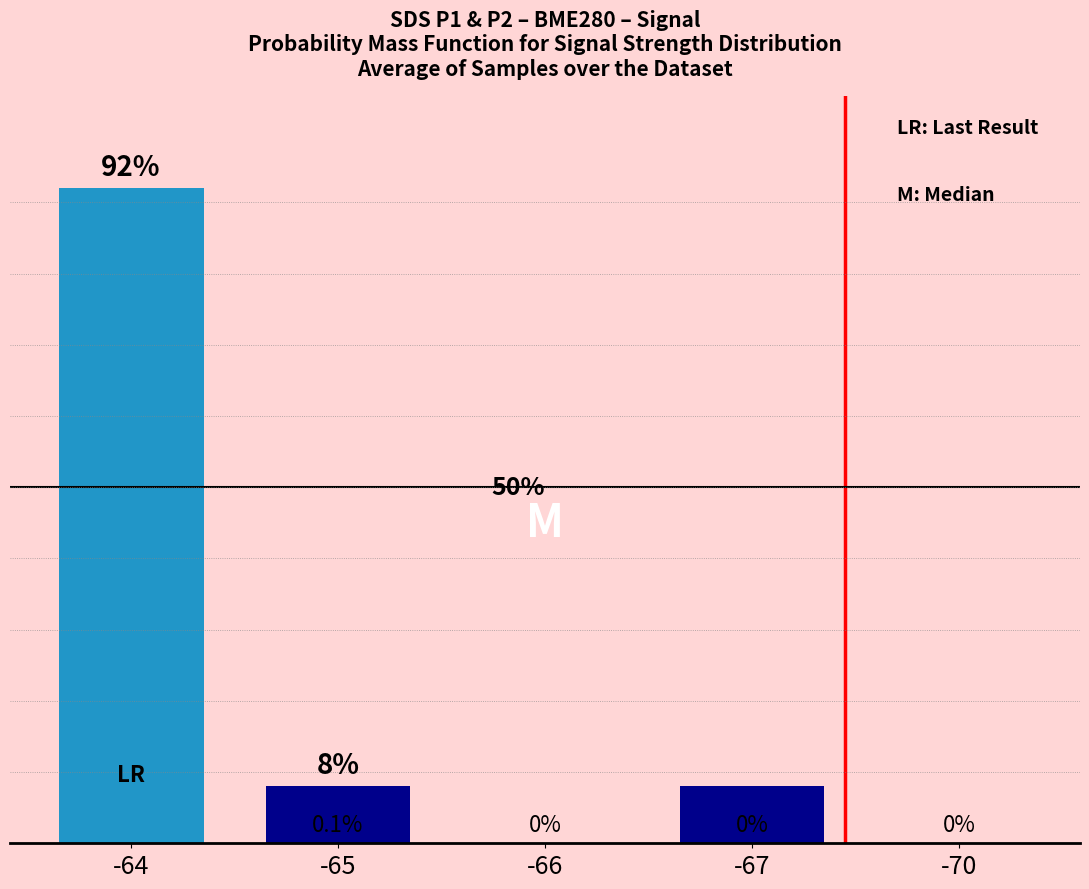

True or false: the data shows 0.0 at -66.

True